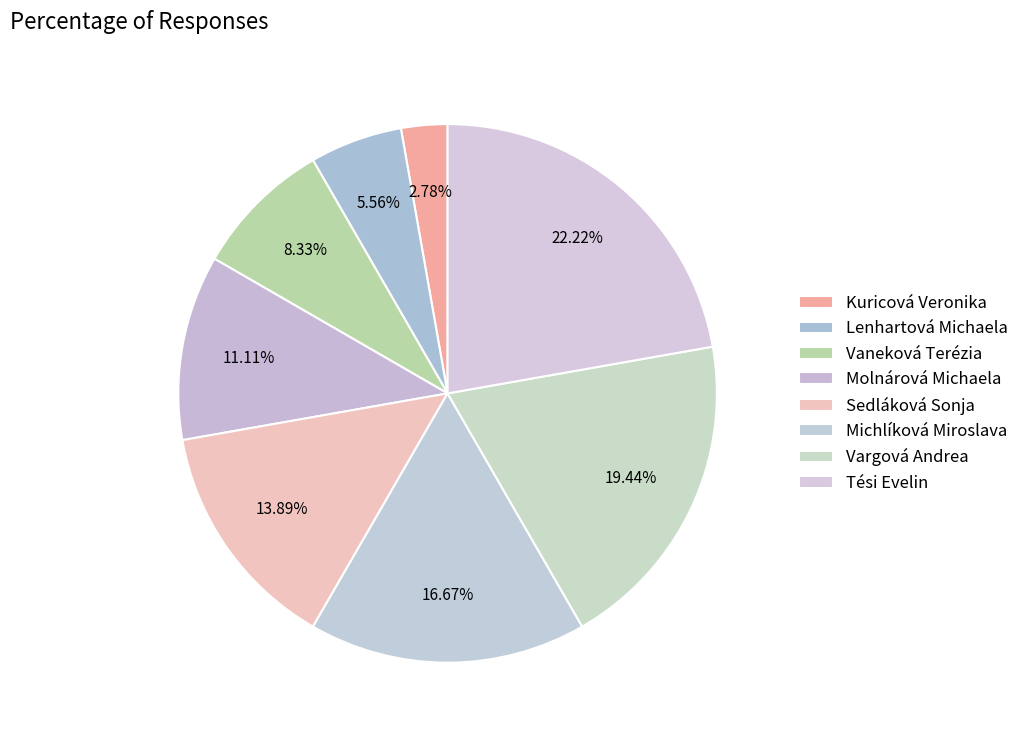

Is it true that Lenhartová Michaela is 6% of the pie?

True